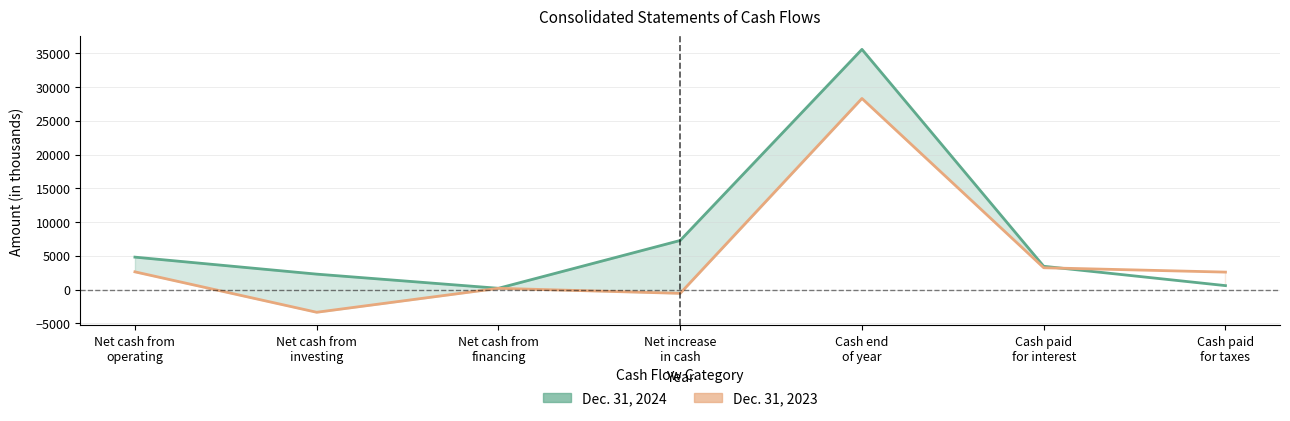

How many values in the Dec. 31, 2023 series are below 2582?

3